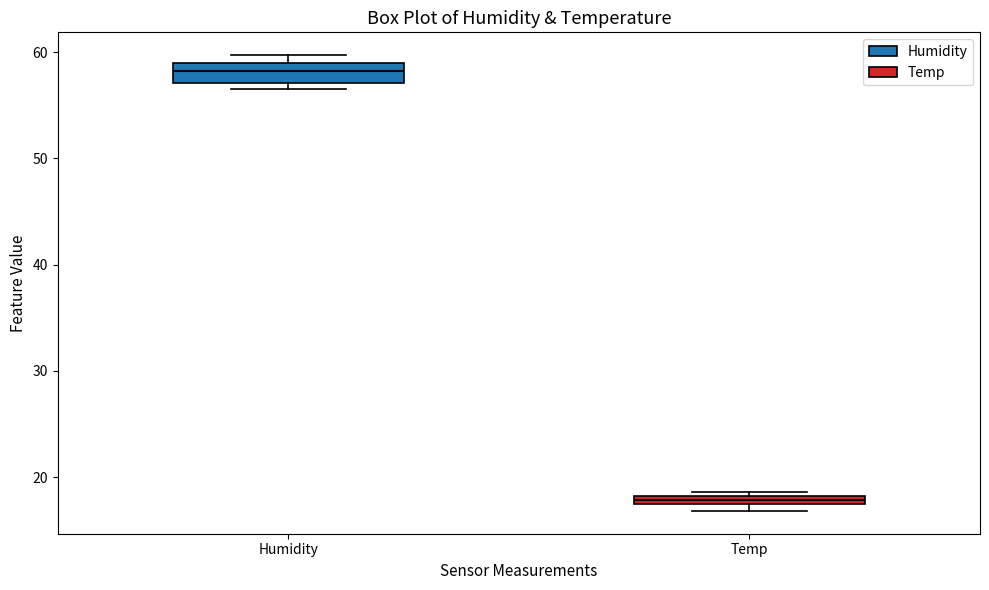

Comparing the boxes themselves (not the whiskers), which one is the tallest?

Humidity